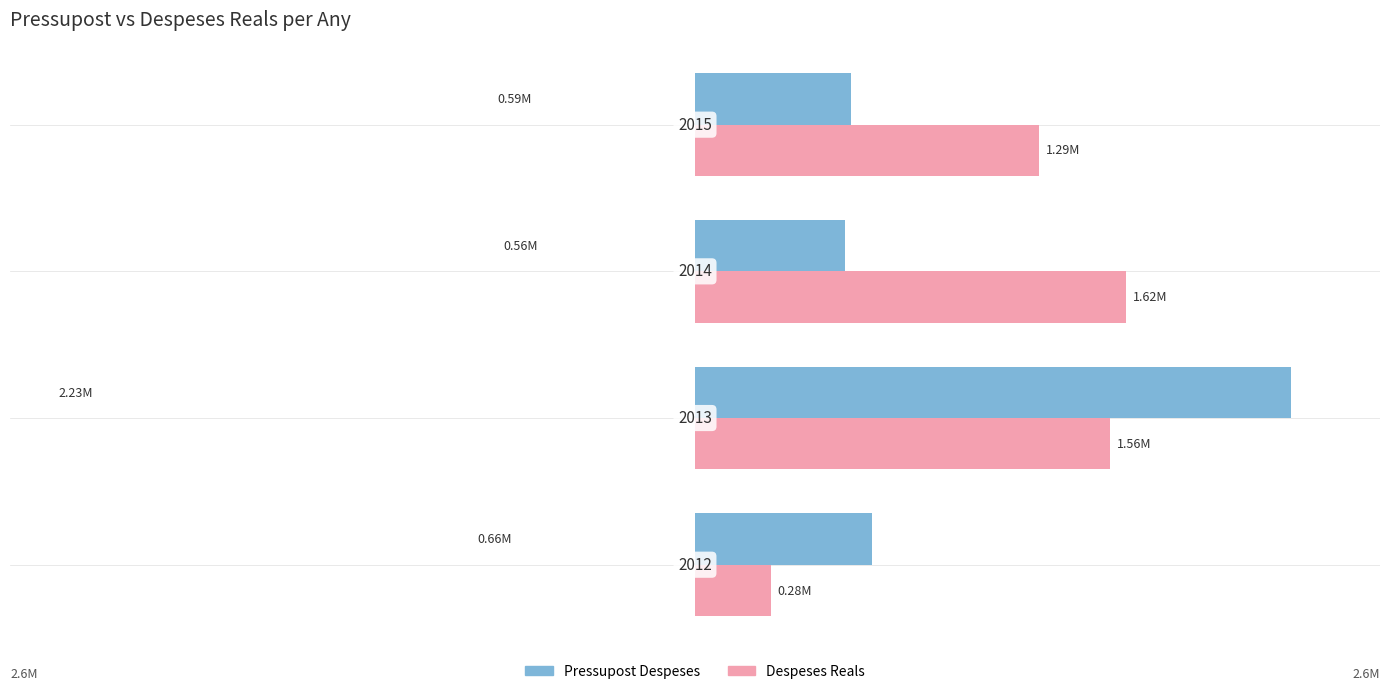

What are all the series names shown in the legend?

Pressupost Despeses, Despeses Reals